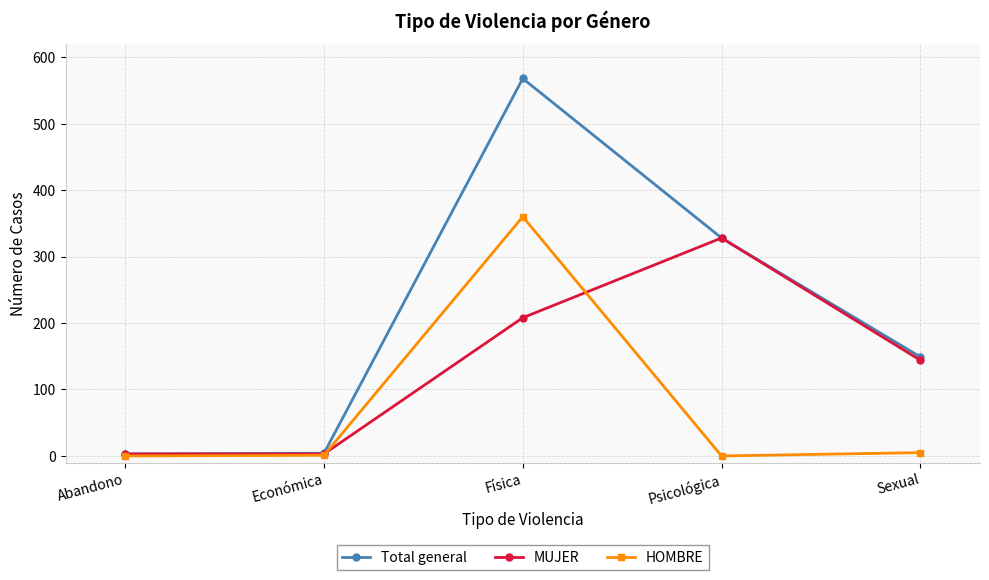

What is the difference between the maximum and minimum values in the Total general series?

565